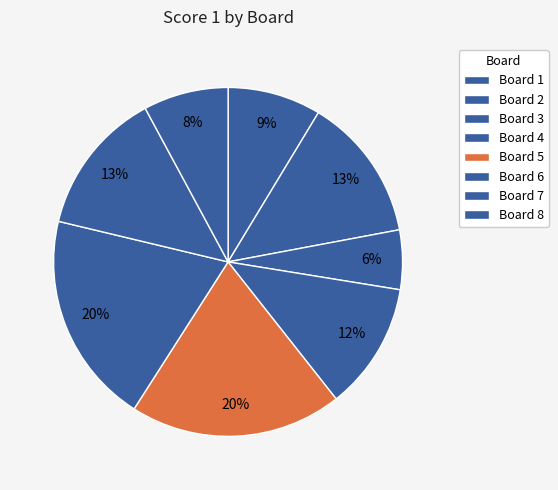

Count the number of slices in the pie.

8